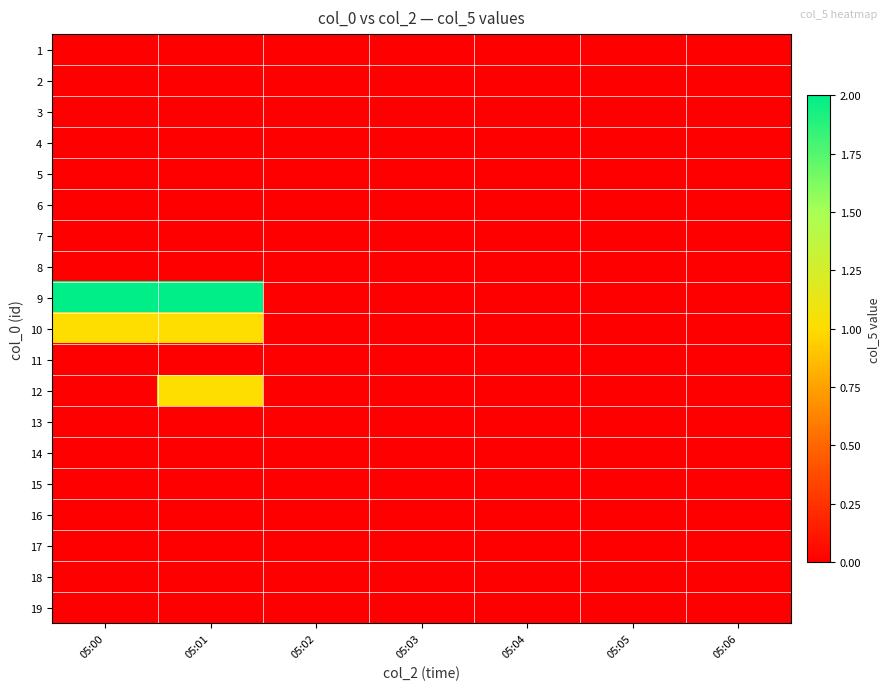

Between 05:02 and 05:01, which is larger?

05:02